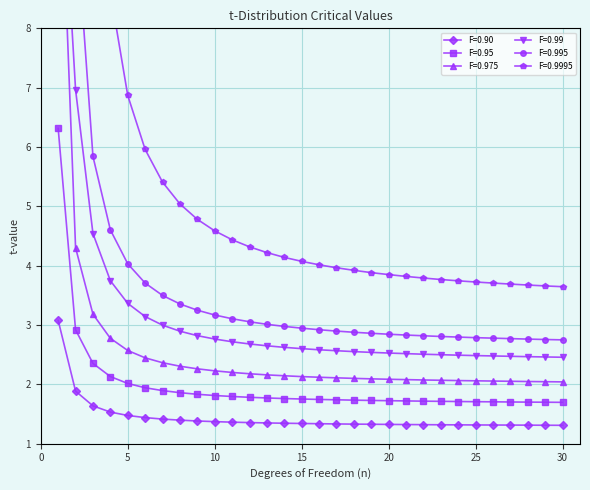

The F=0.975 series shows 1.3 at 26. True or false?

False